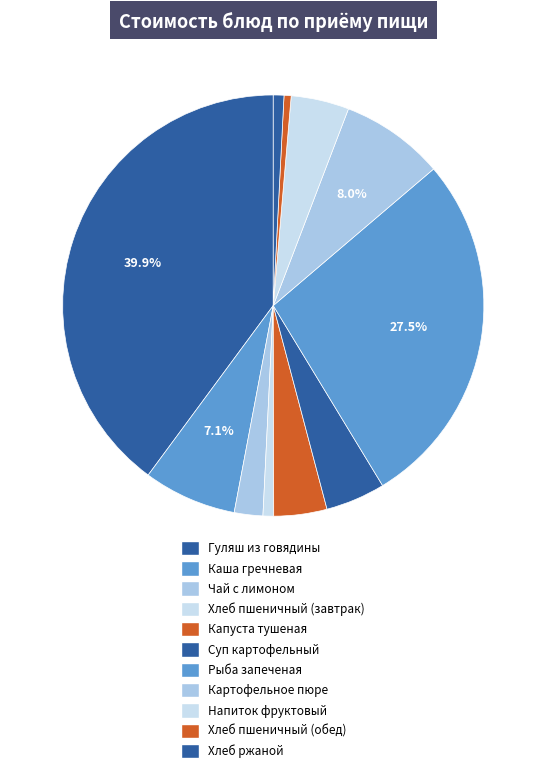

Does Рыба запеченая account for over 50% of the chart?

No